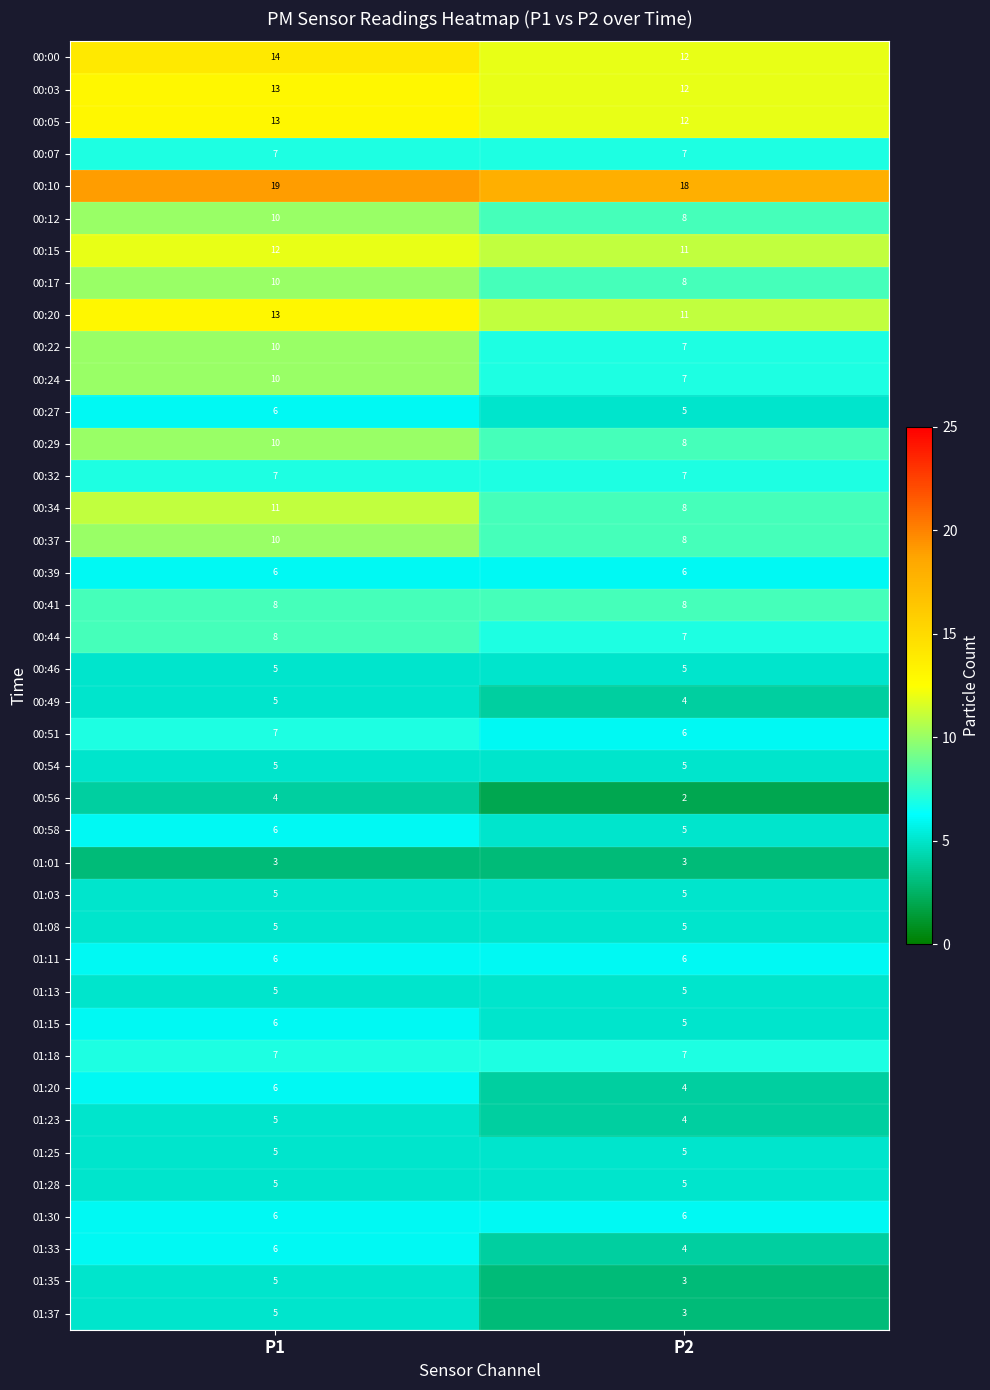

What is the spread (max minus min) of values at P1?

16